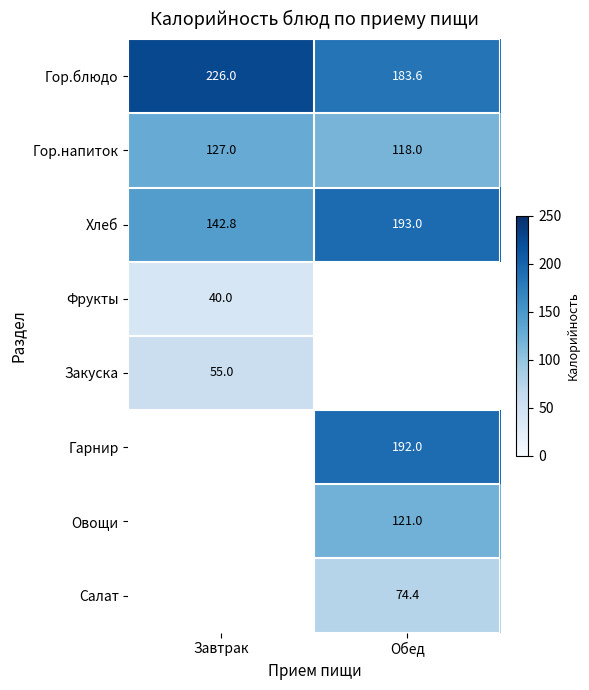

The value of Хлеб at Завтрак is 78.7. True or false?

False